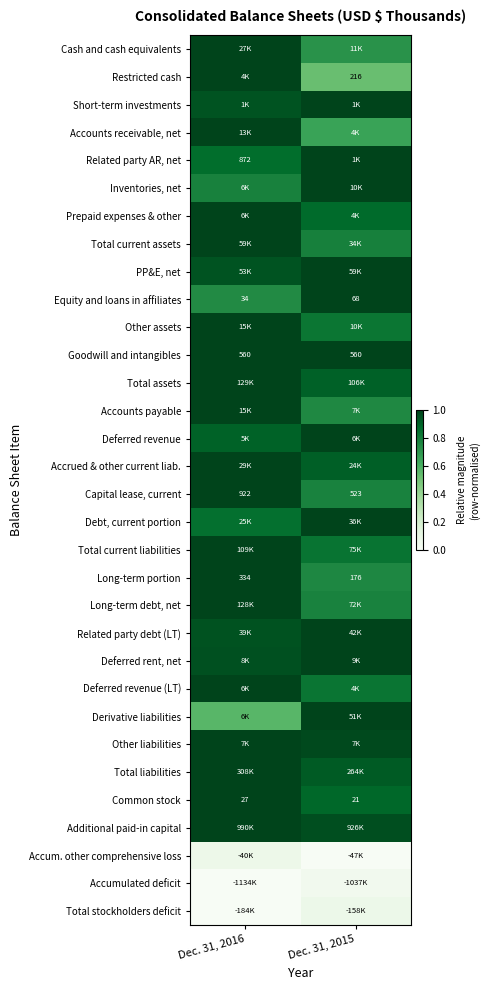

Is the value of Equity and loans in affiliates at Dec. 31, 2016 greater than the value of Capital lease, current at Dec. 31, 2015?

No